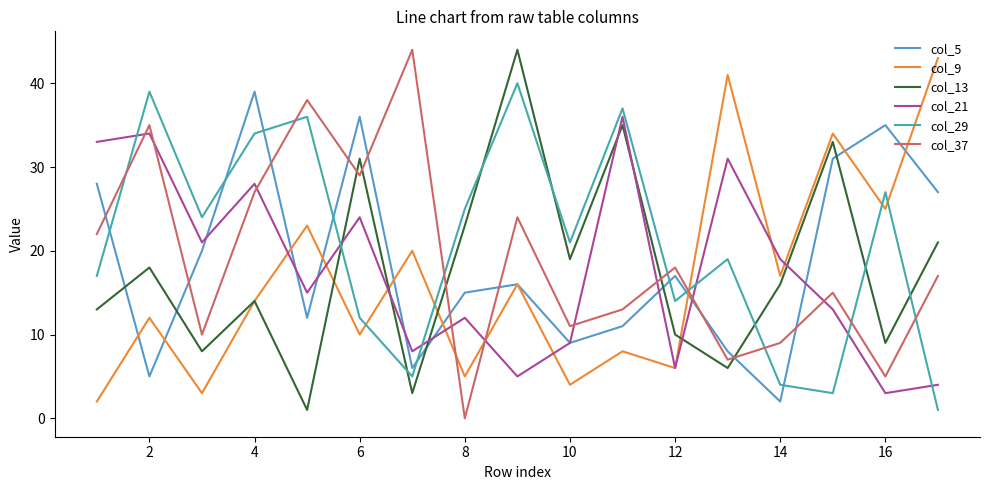

Does the chart have visible grid lines?

No